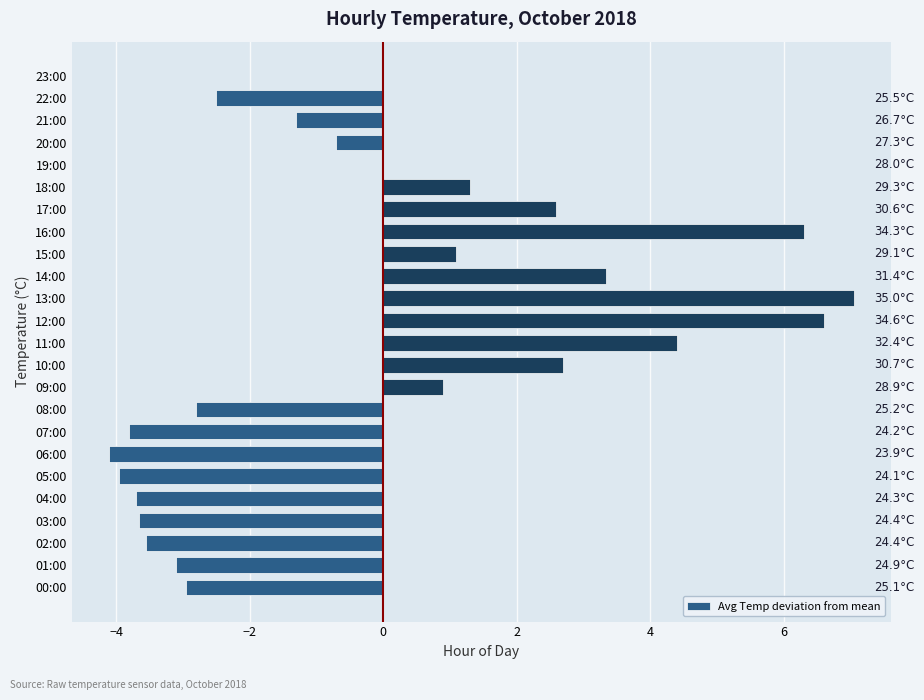

Which category has the highest value across all series?

13:00